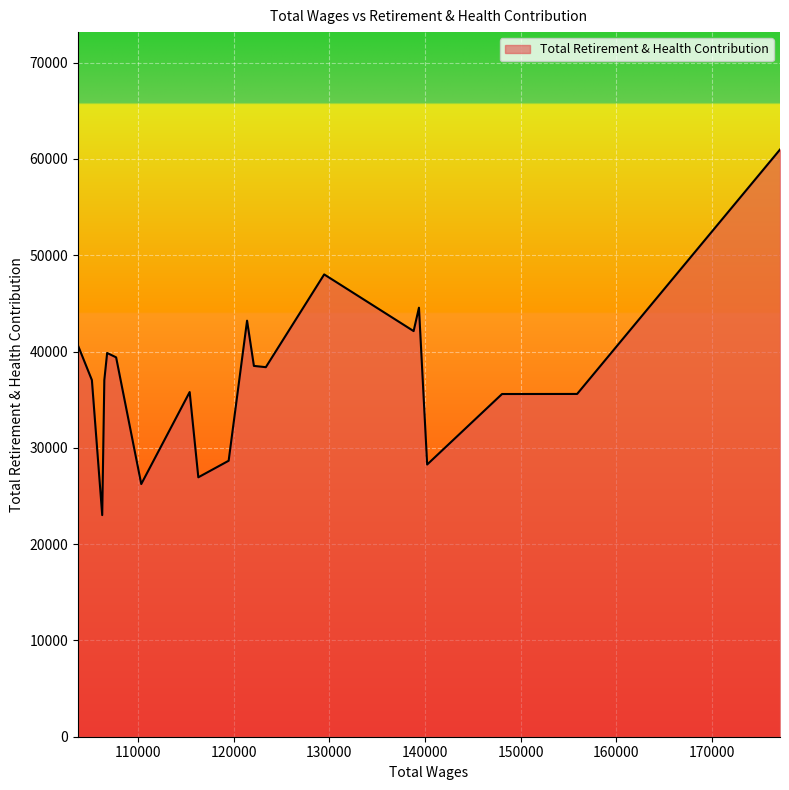

What is the smallest value displayed?

23014